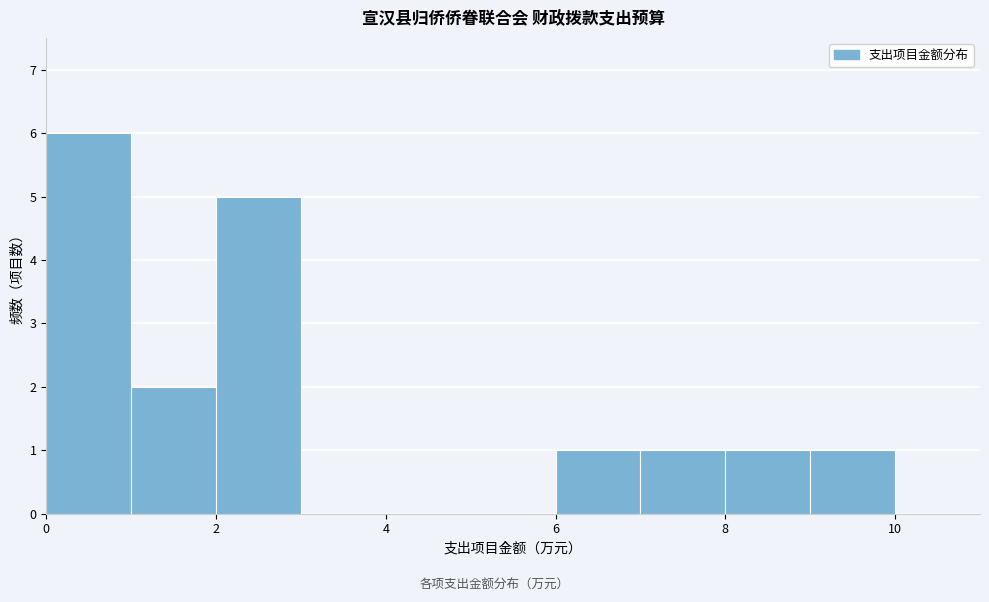

Over which range of the x-axis is the bar tallest?

0 to 1